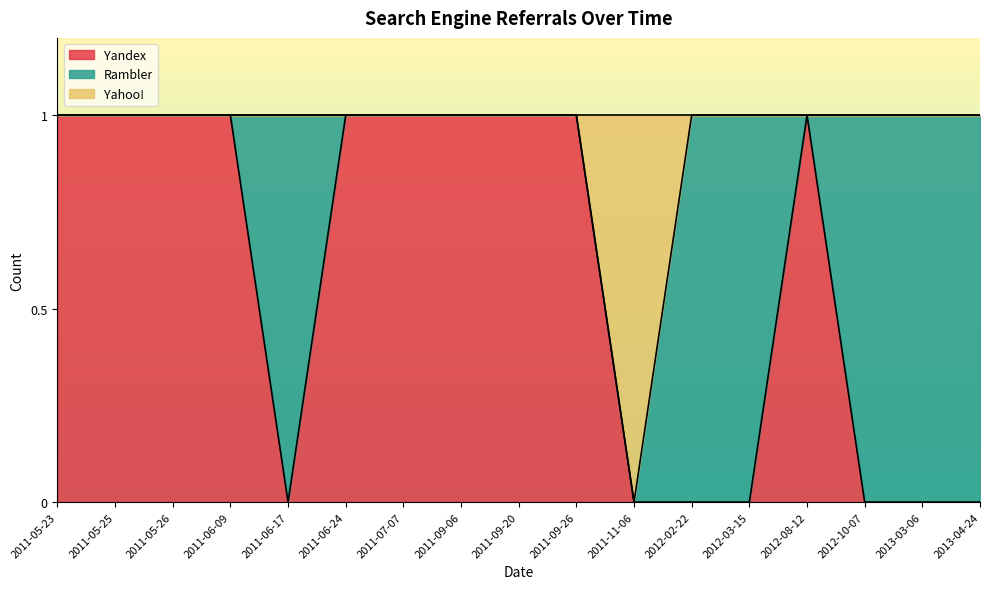

True or false: Yandex and Yahoo! intersect in this chart.

True